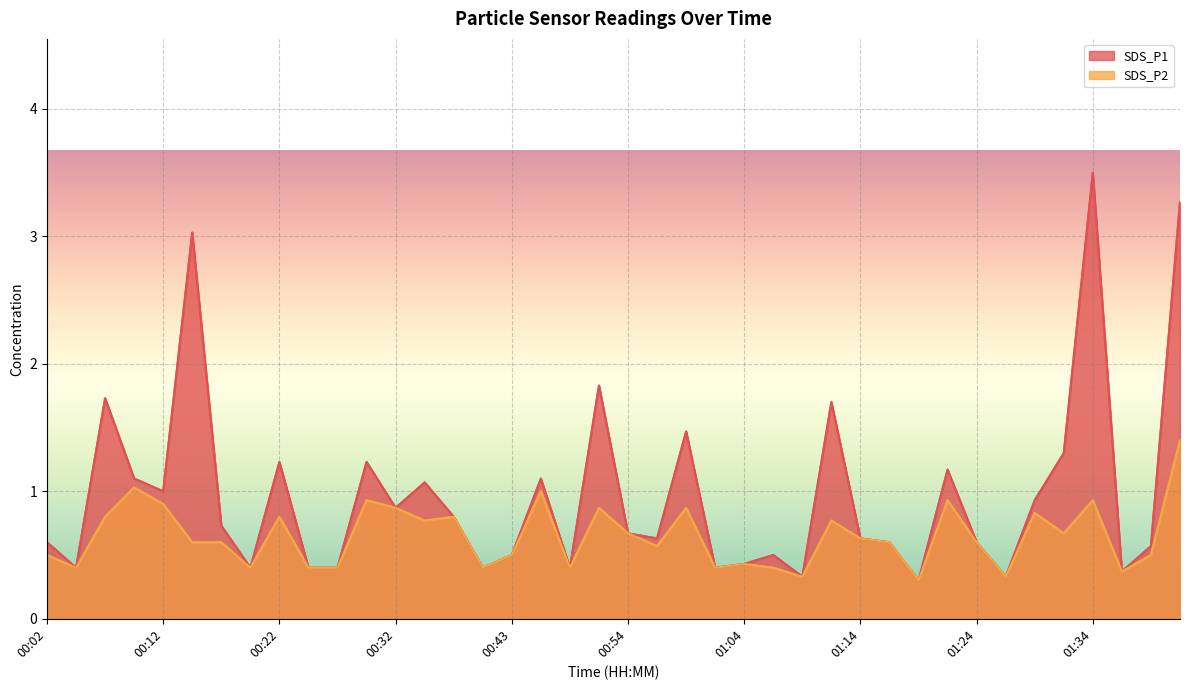

Is the value of SDS_P2 at 00:24 greater than the value of SDS_P1 at 01:16?

No